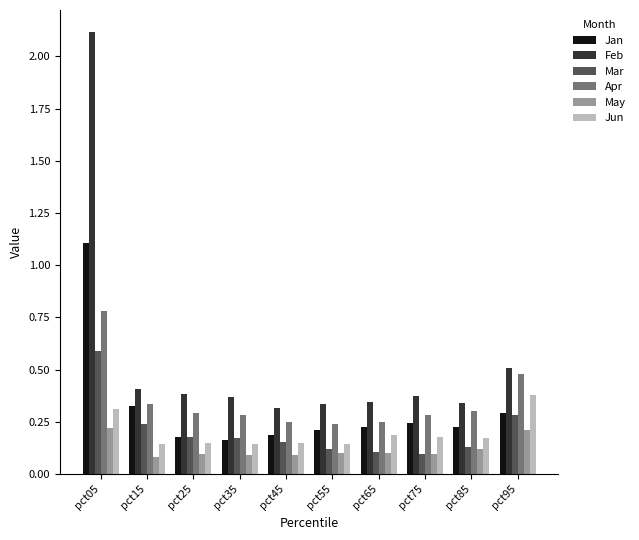

What is the difference between the maximum and minimum values in the Jan series?

0.9